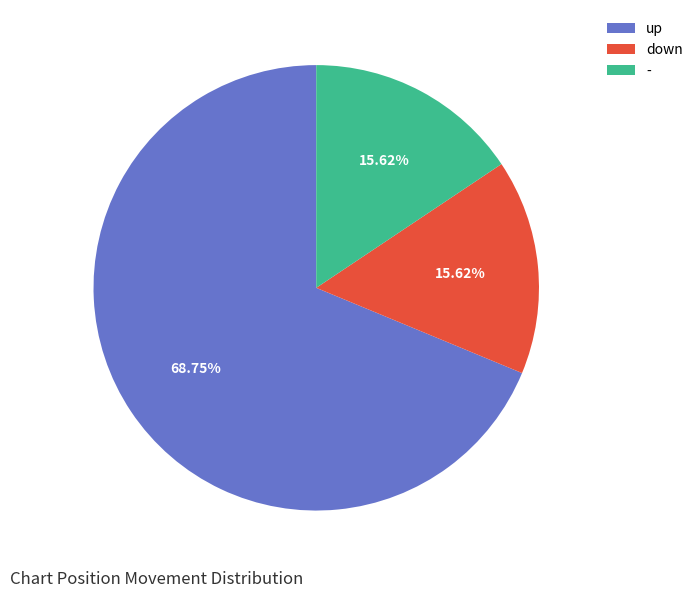

How many slices are in this pie chart?

3